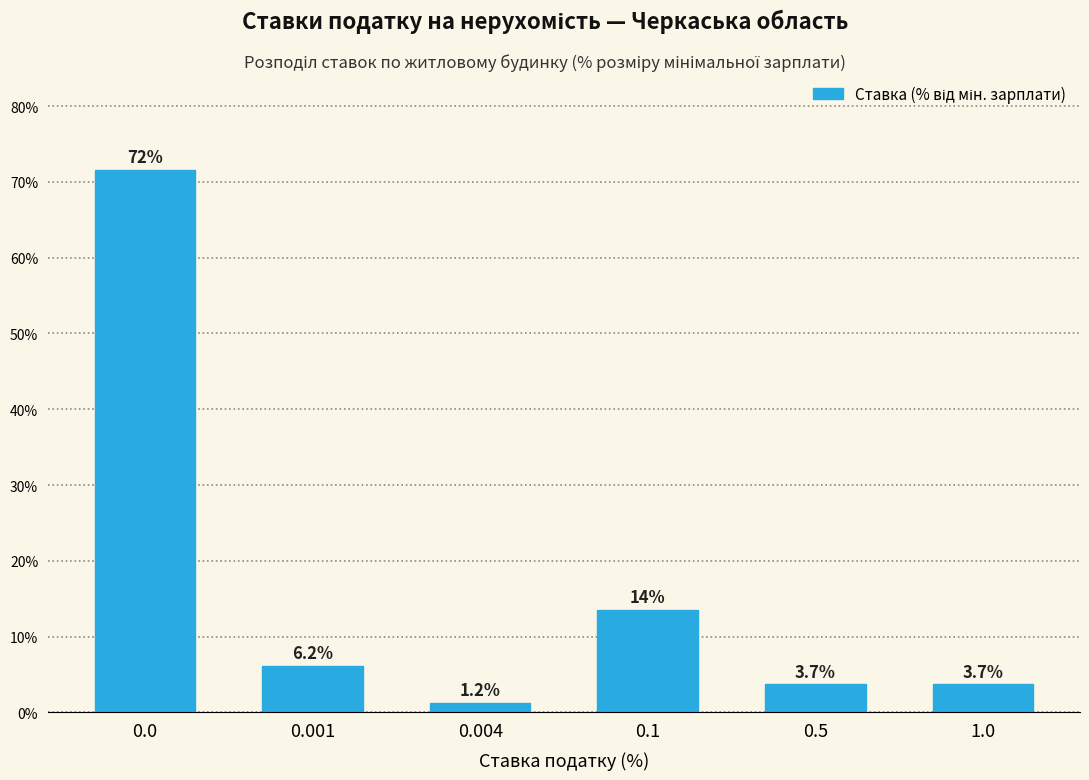

Reading left to right, transcribe all the data shown in this chart.

0.0=71.6	0.001=6.2	0.004=1.2	0.1=13.6	0.5=3.7	1.0=3.7